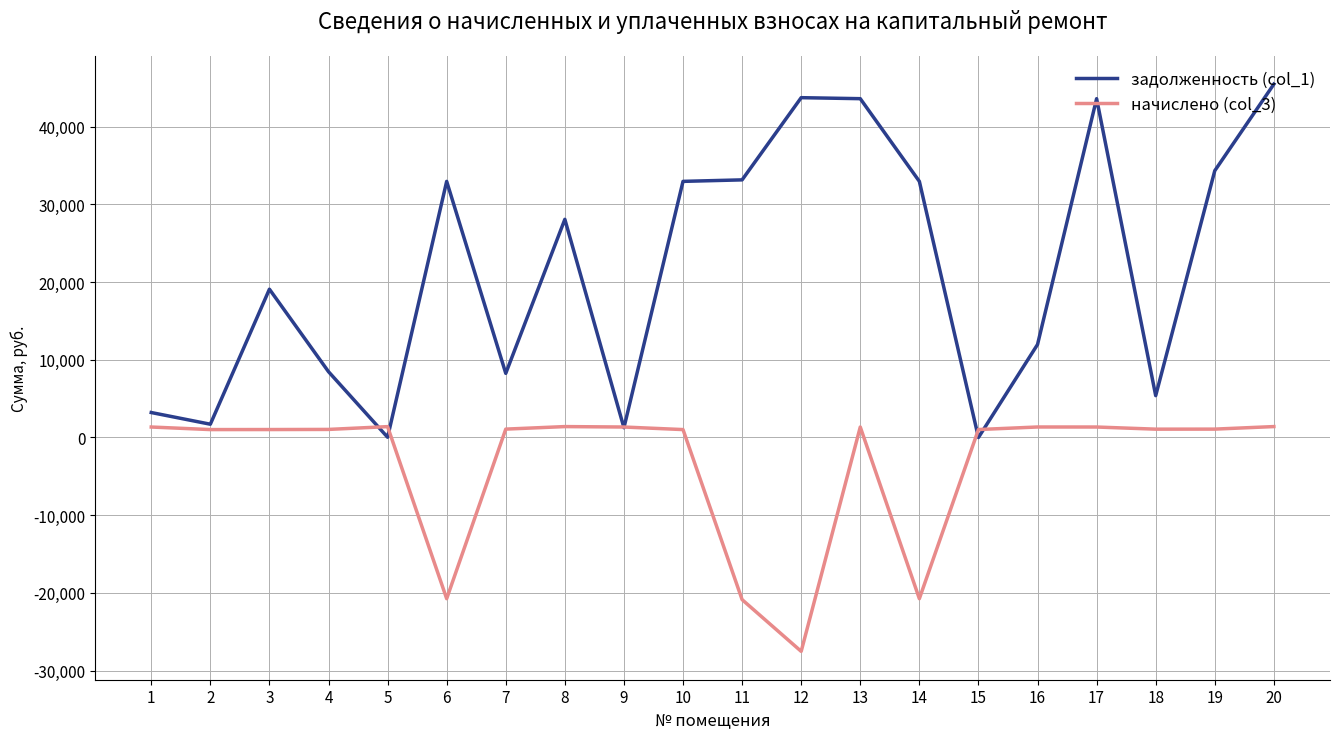

List the series in order of their peak value, lowest first.

начислено (col_3), задолженность (col_1)